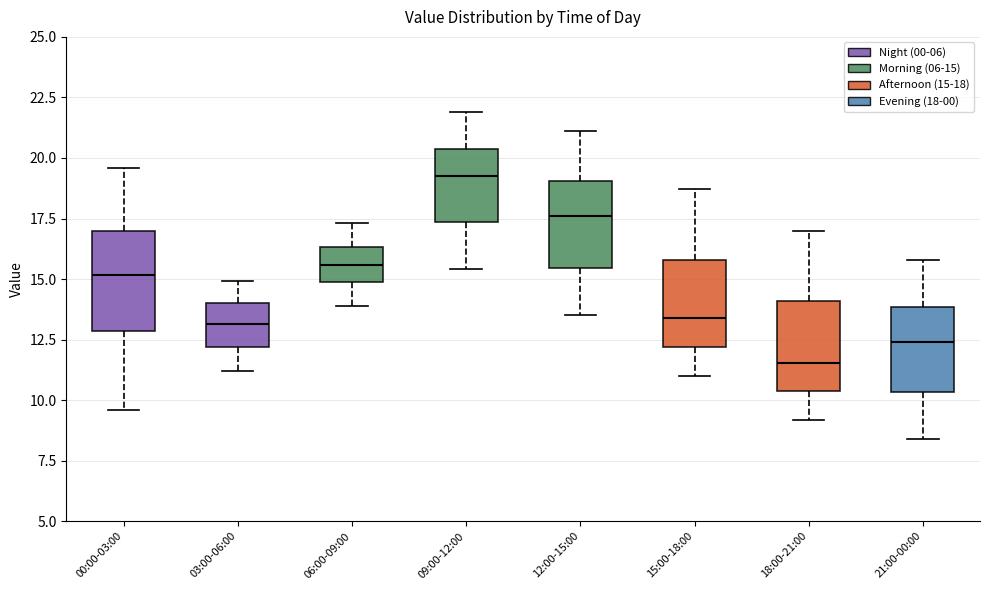

Which box's median line is the highest?

09:00-12:00